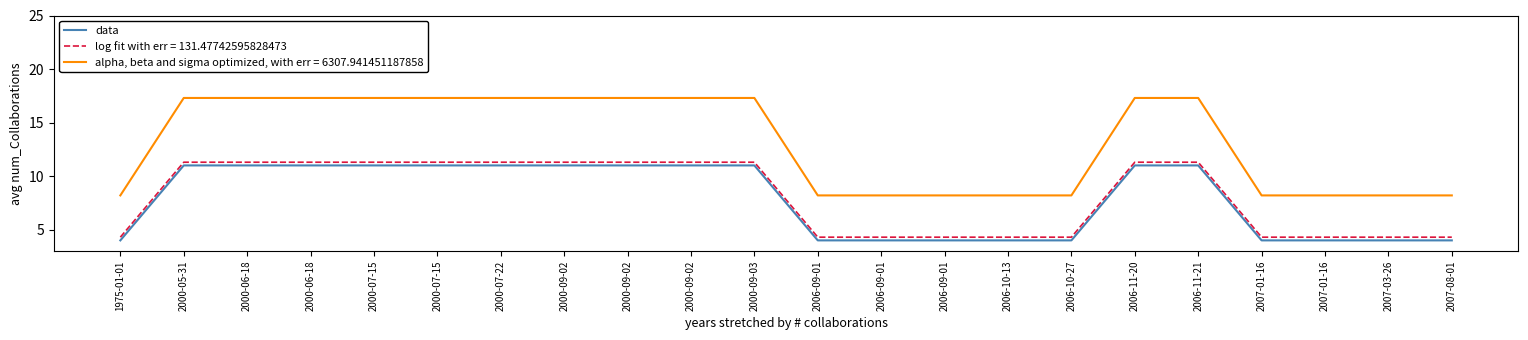

What is the label of the 19th point from the left?

2007-01-16